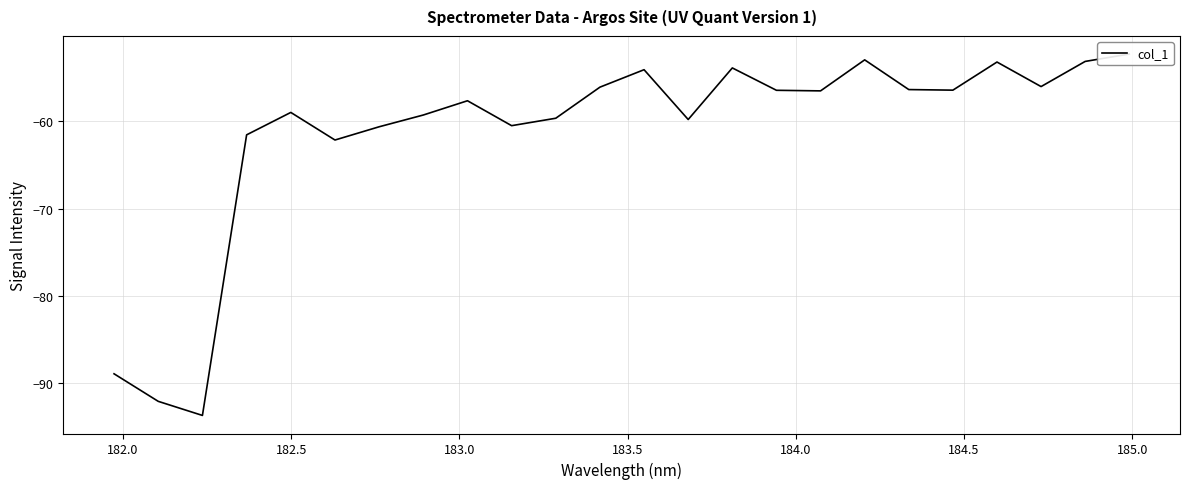

True or false: the data has more than 2 interior local peaks.

True